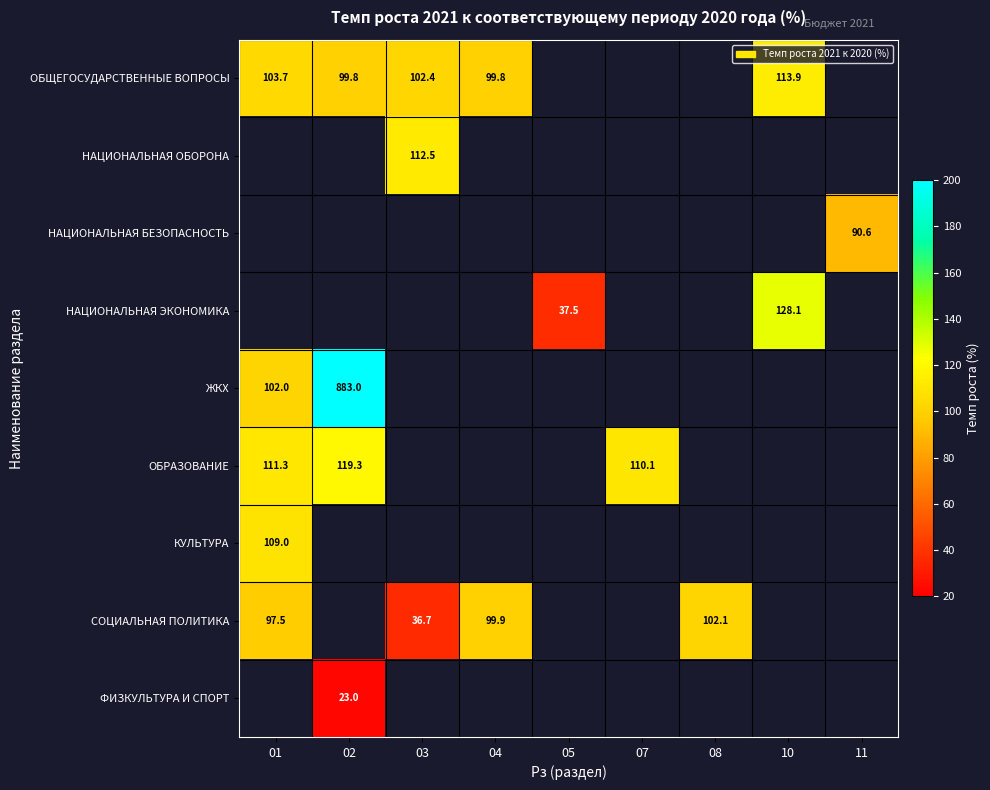

The ЖКХ series shows 147.4 at 01. True or false?

False